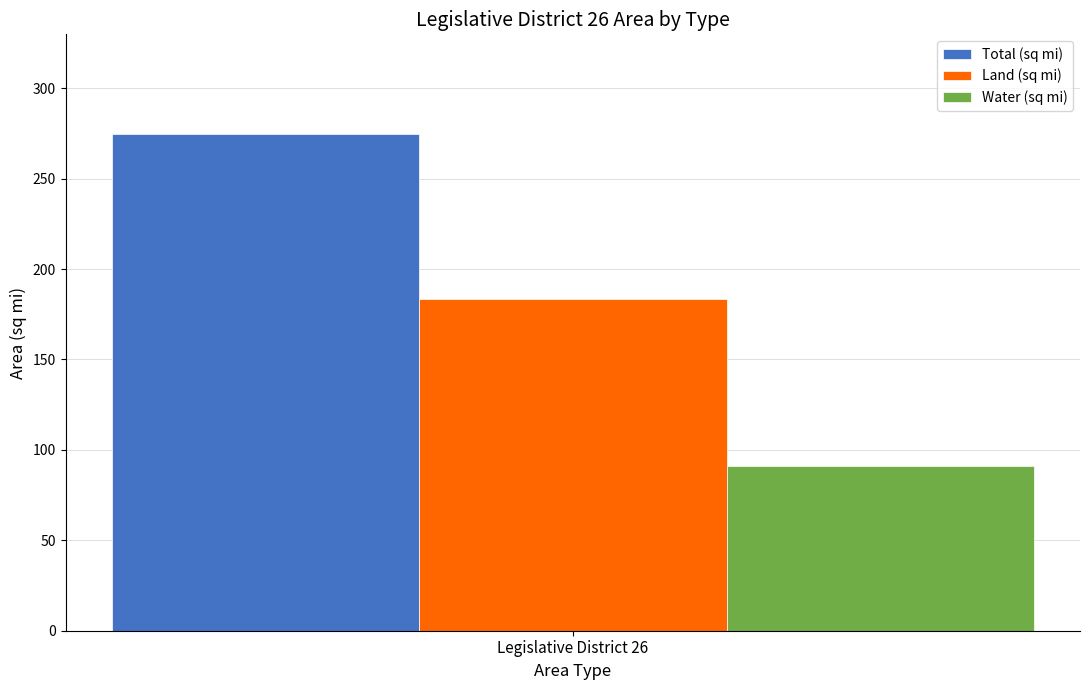

List the labels in order of Land (sq mi) value, largest first.

Legislative District 26